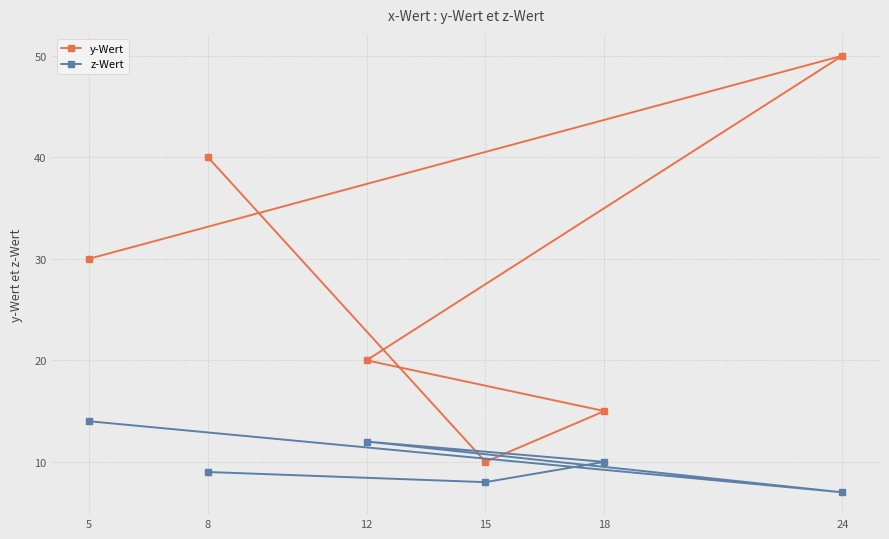

Reading left to right, list all the values displayed in this chart.

y-Wert: 5=30	8=40	12=20	15=10	18=15	24=50
z-Wert: 5=14	8=9	12=12	15=8	18=10	24=7